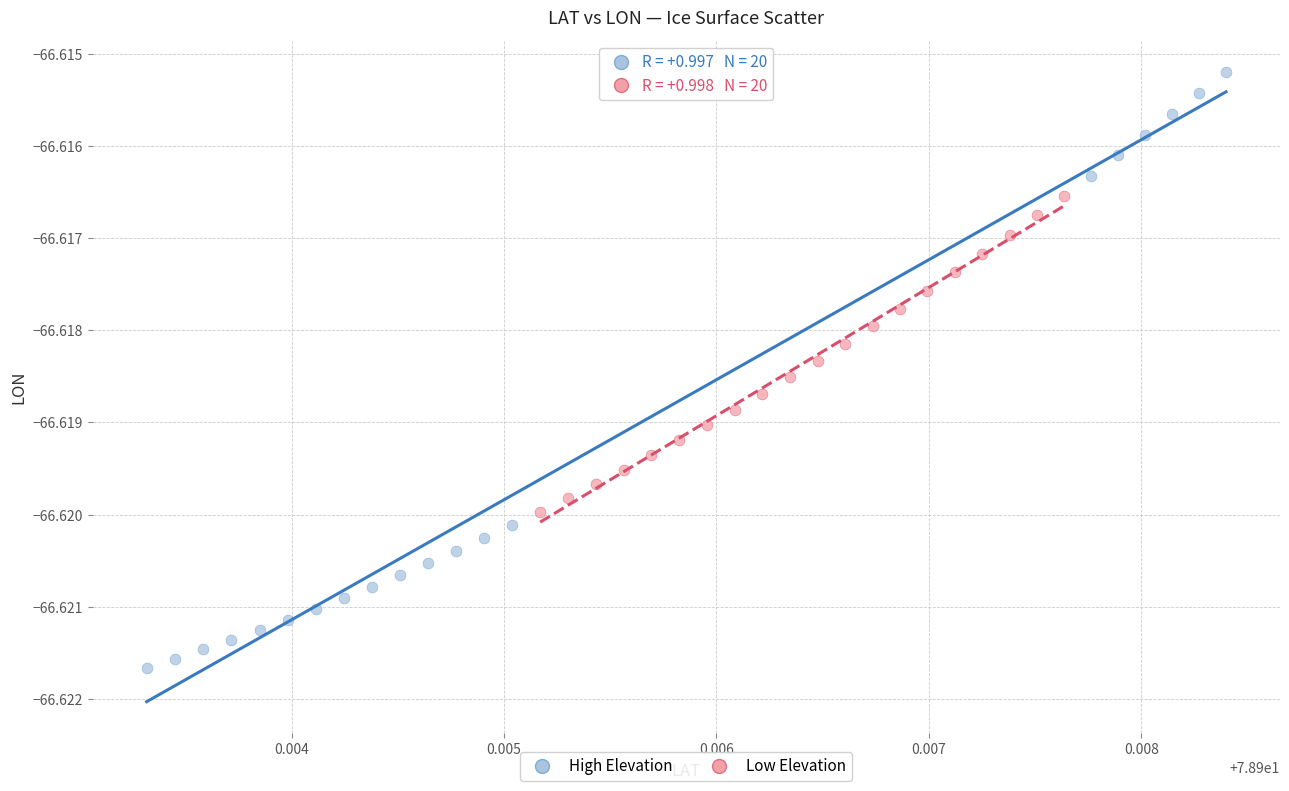

Which series has the largest Y range (max minus min)?

High Elevation